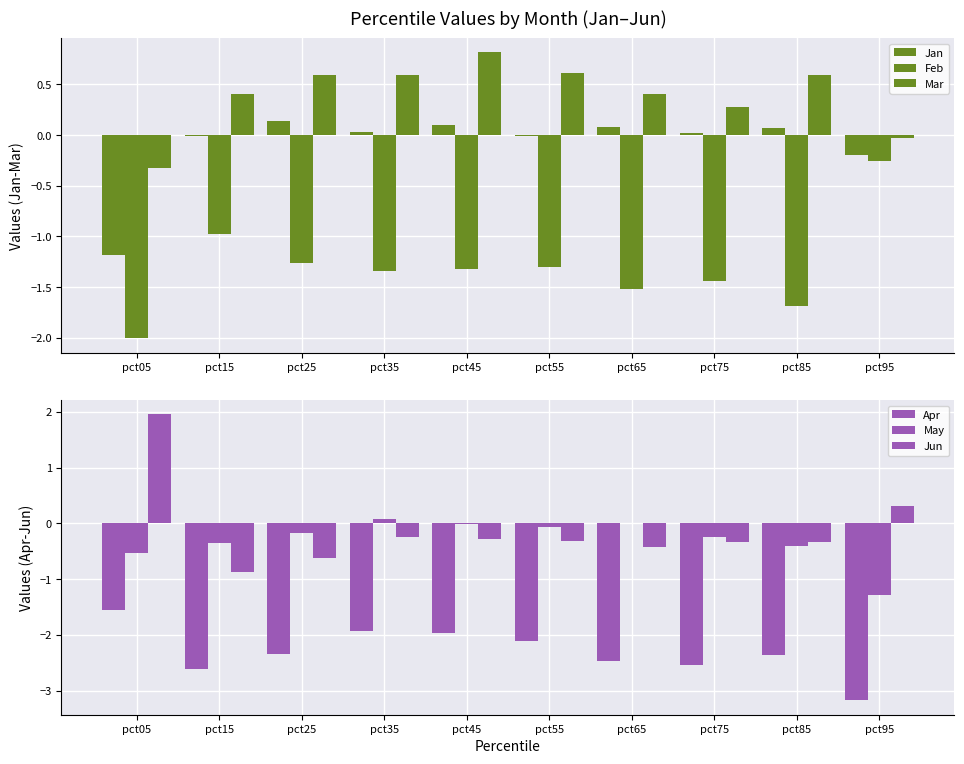

The value of Mar at pct25 is 0.2. True or false?

False